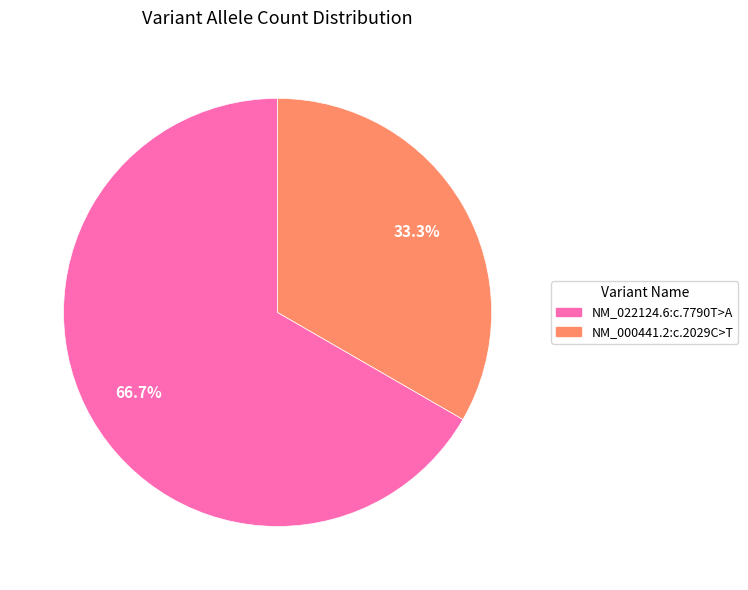

Combined, what portion of the pie is NM_000441.2:c.2029C>T and NM_022124.6:c.7790T>A?

100.0%